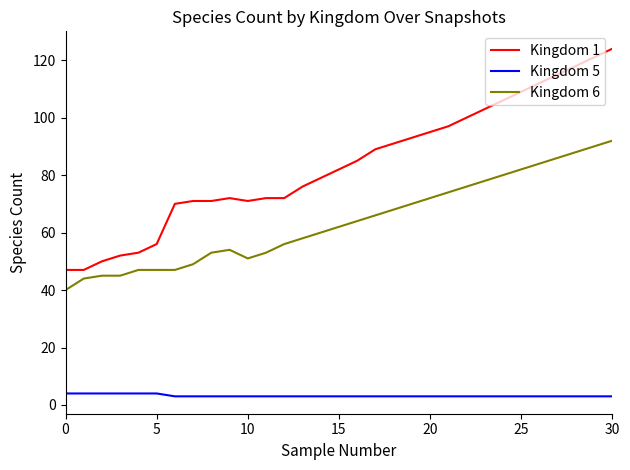

What is the smallest value displayed?

3